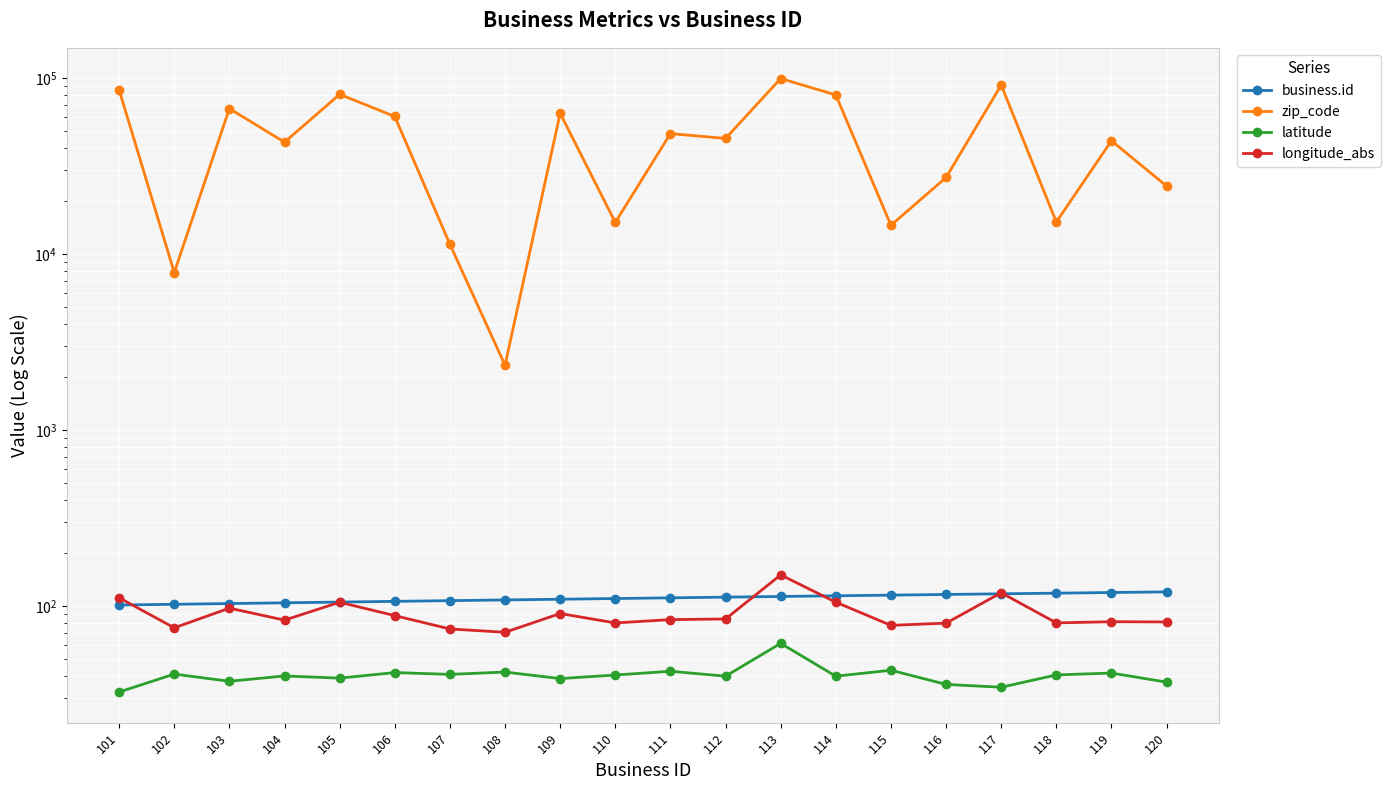

True or false: longitude_abs and business.id intersect in this chart.

True